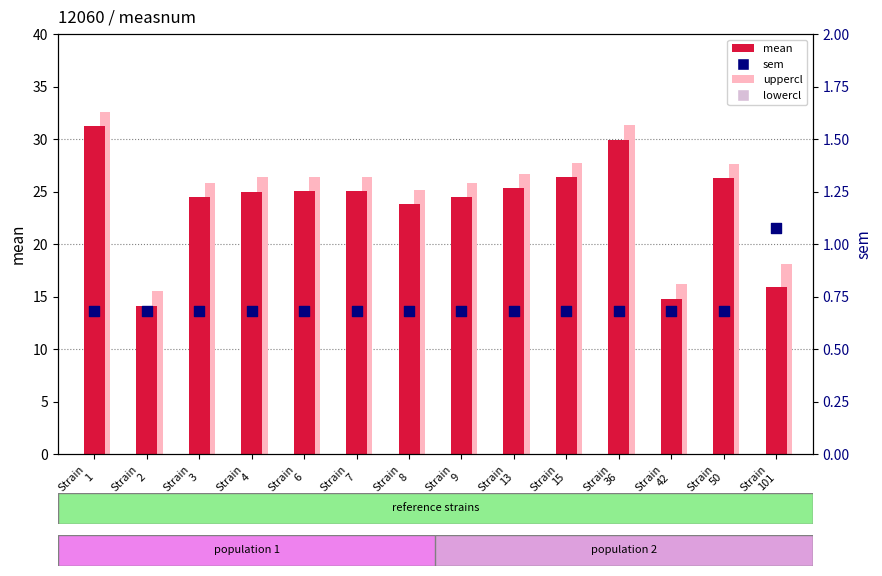

At which category is the sum across all series the highest?

Strain
1